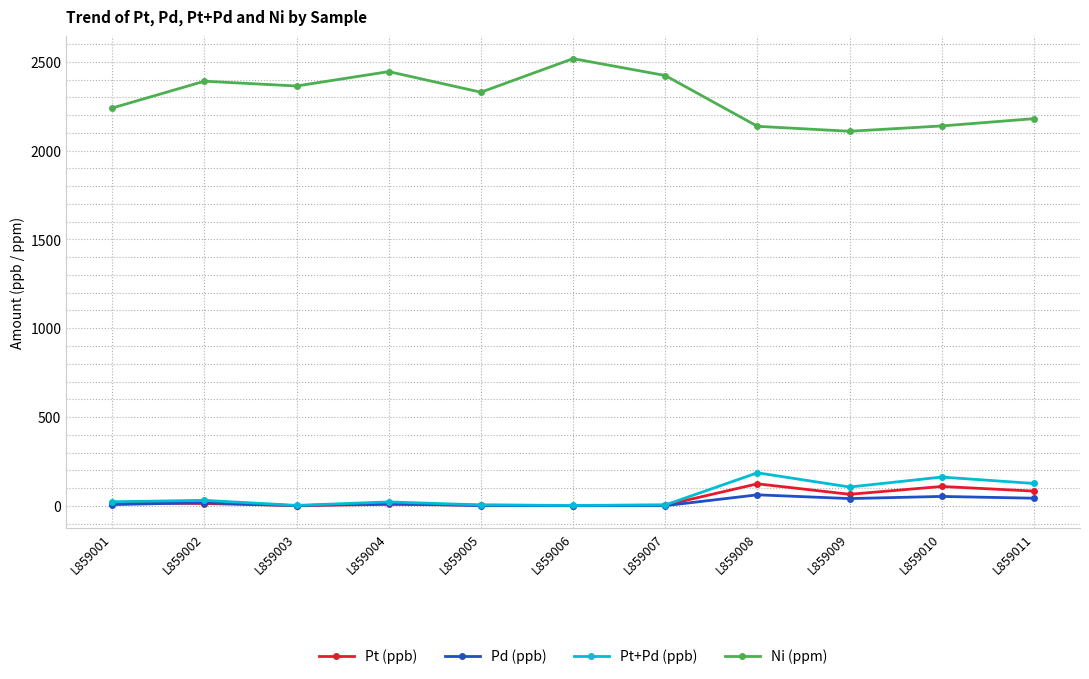

True or false: Pt (ppb) and Ni (ppm) cross at least once.

False